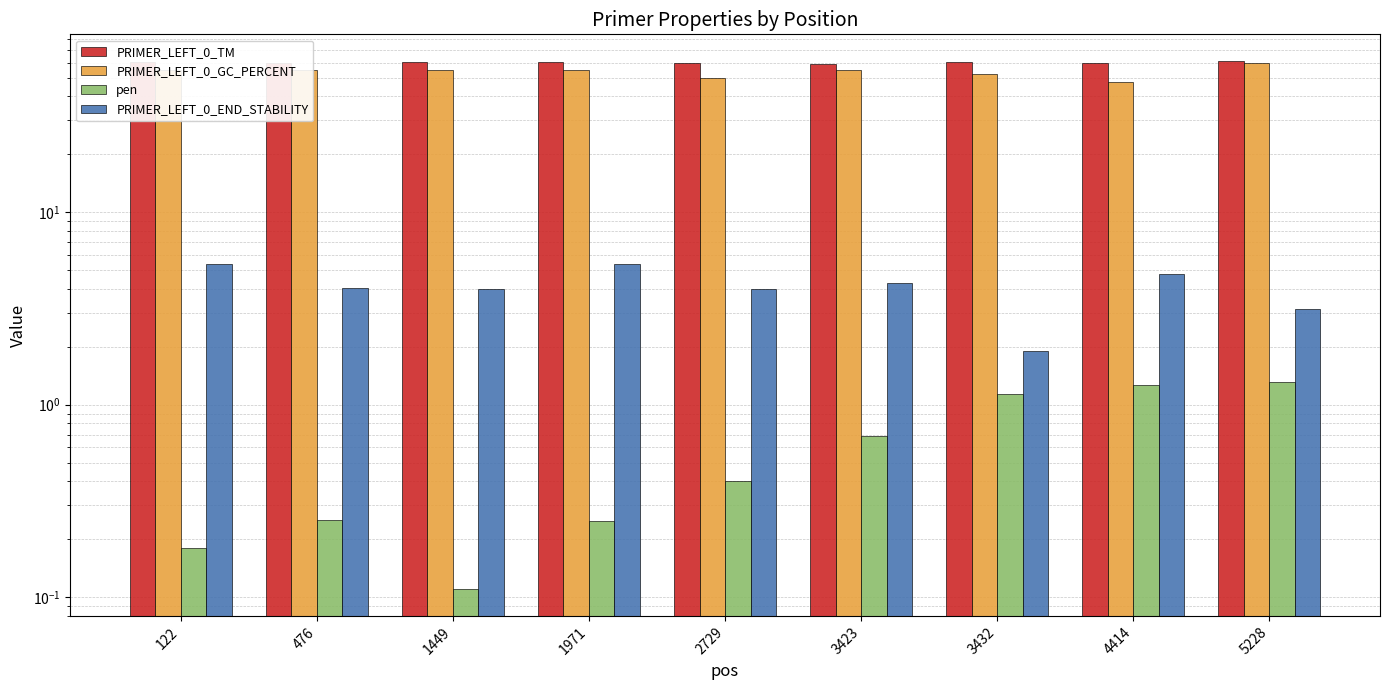

At which category is the sum across all series the highest?

5228